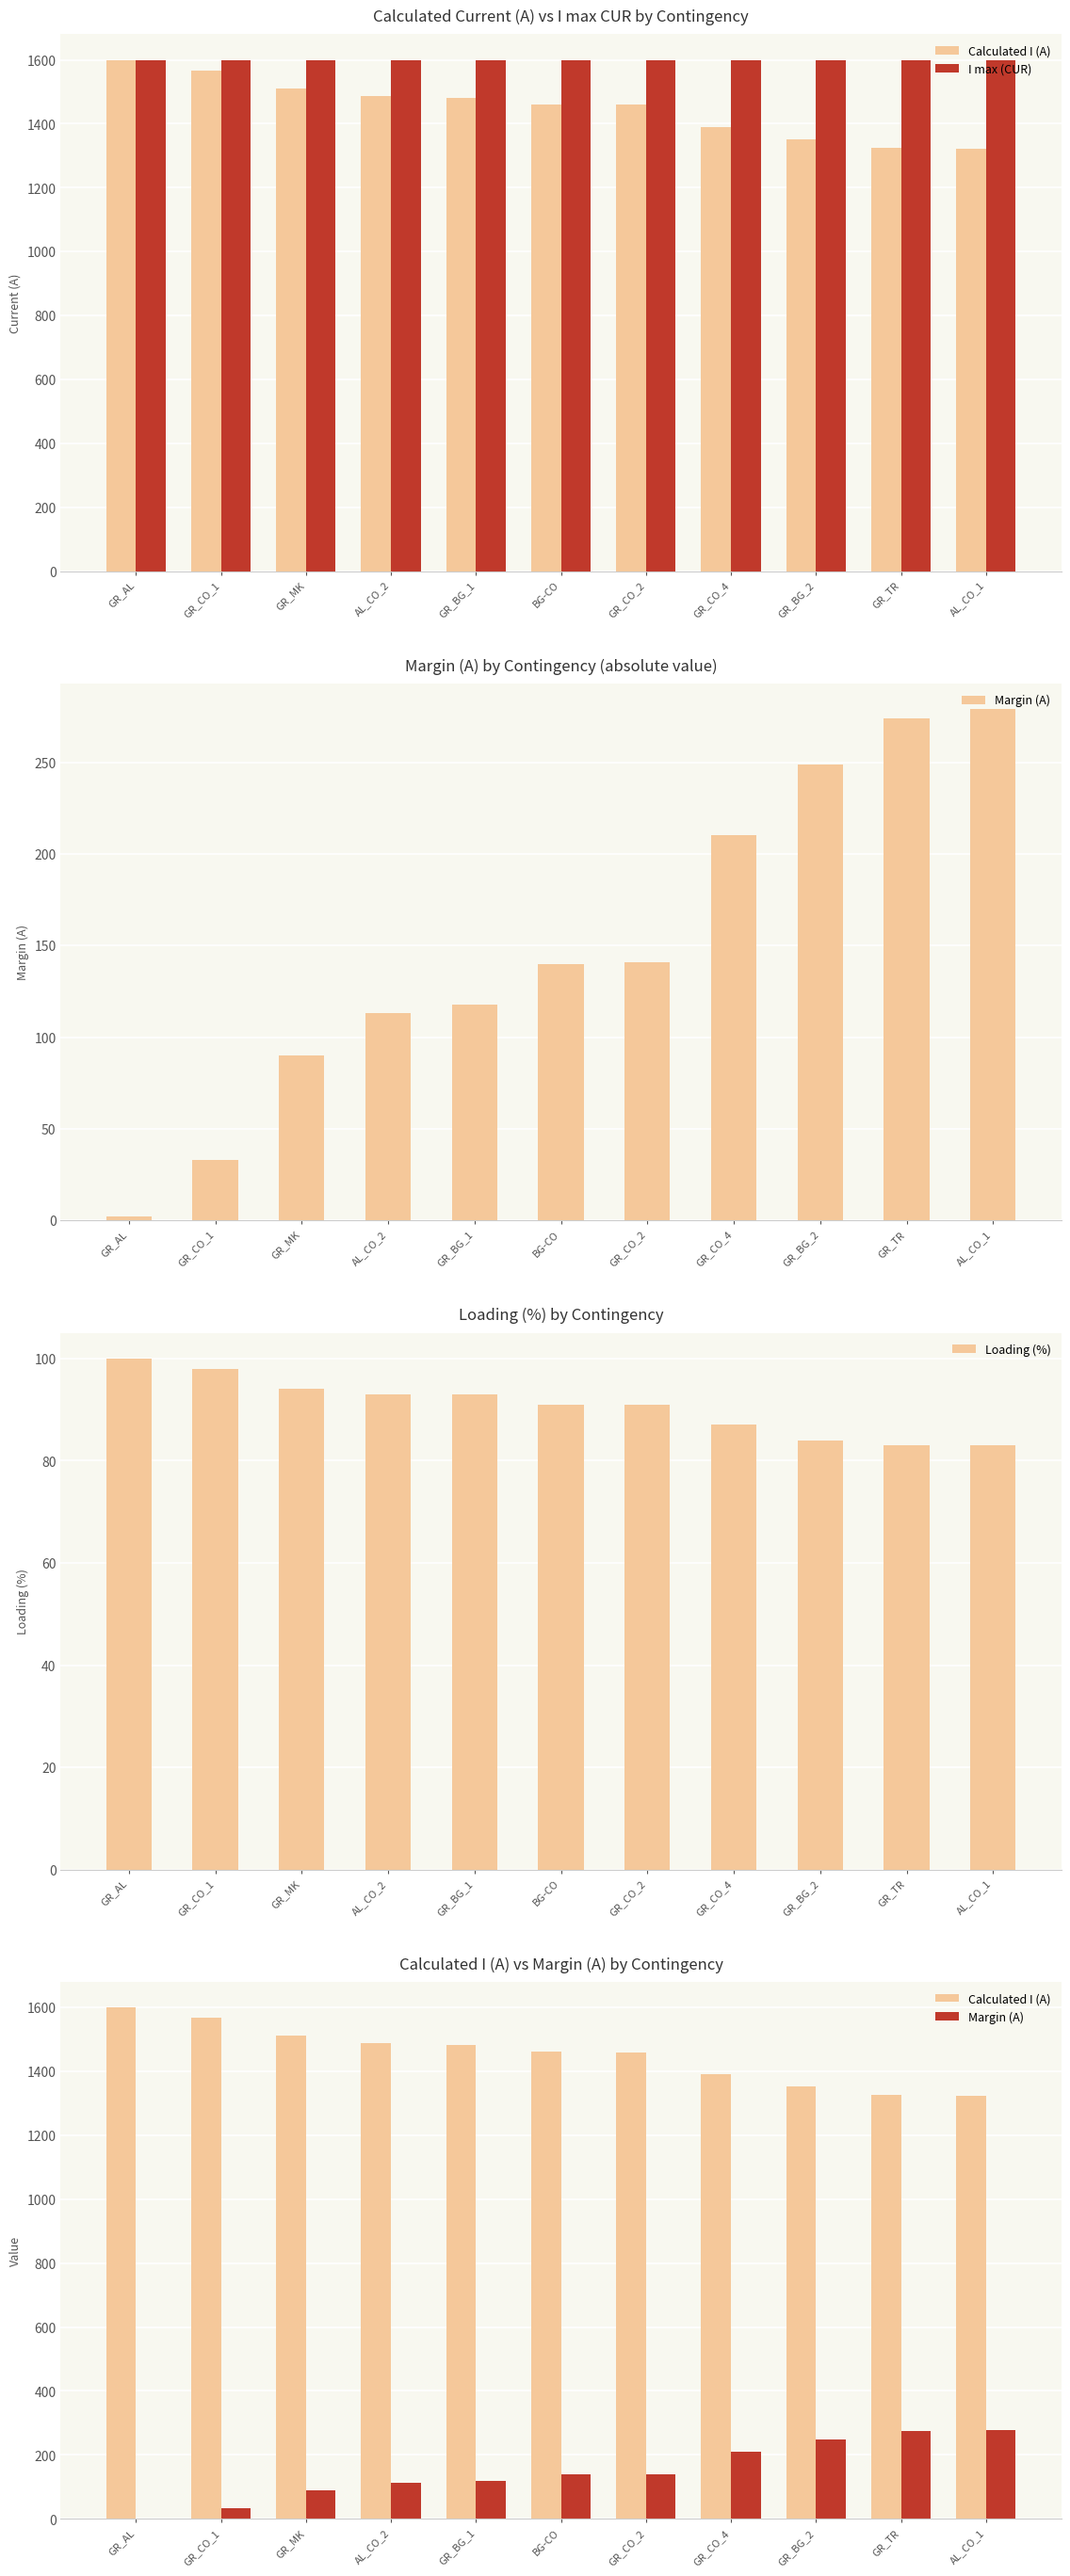

Rank the series by their maximum value, from highest to lowest.

I max (CUR), Calculated I (A), Margin (A), Loading (%)